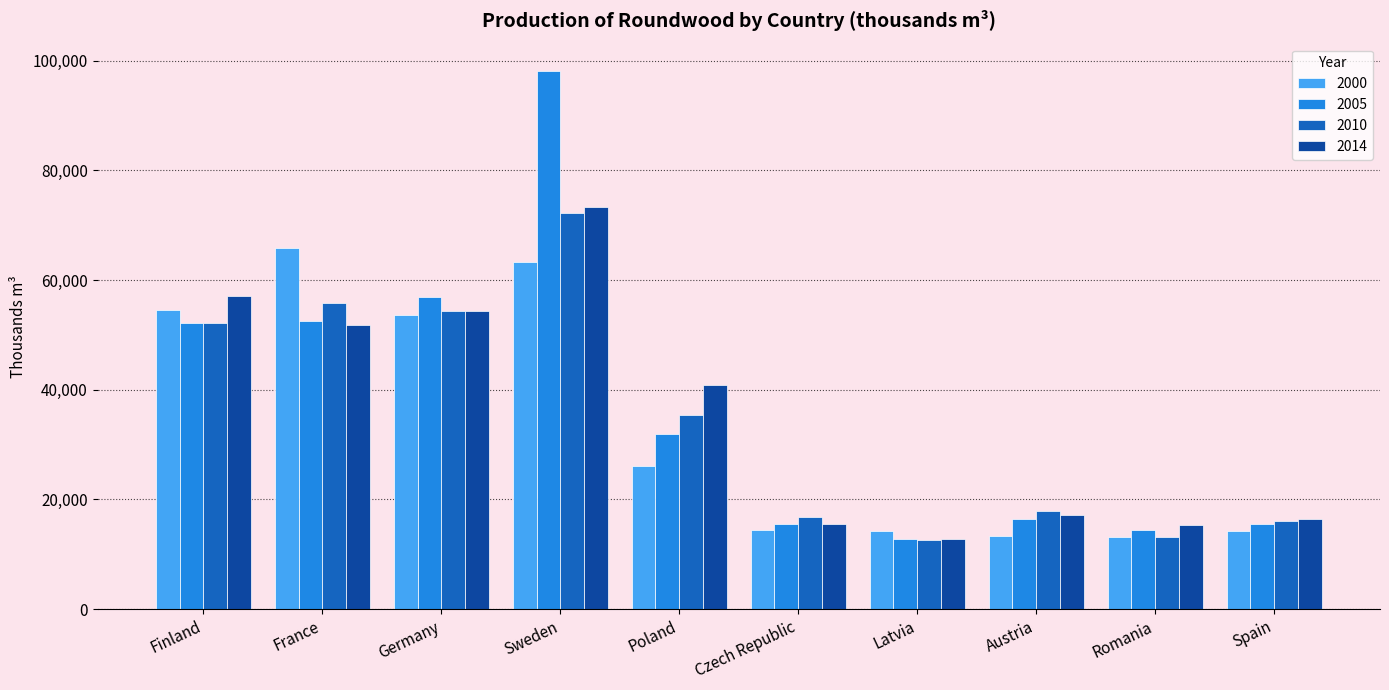

What is the average value of the 2010 series?

34632.0